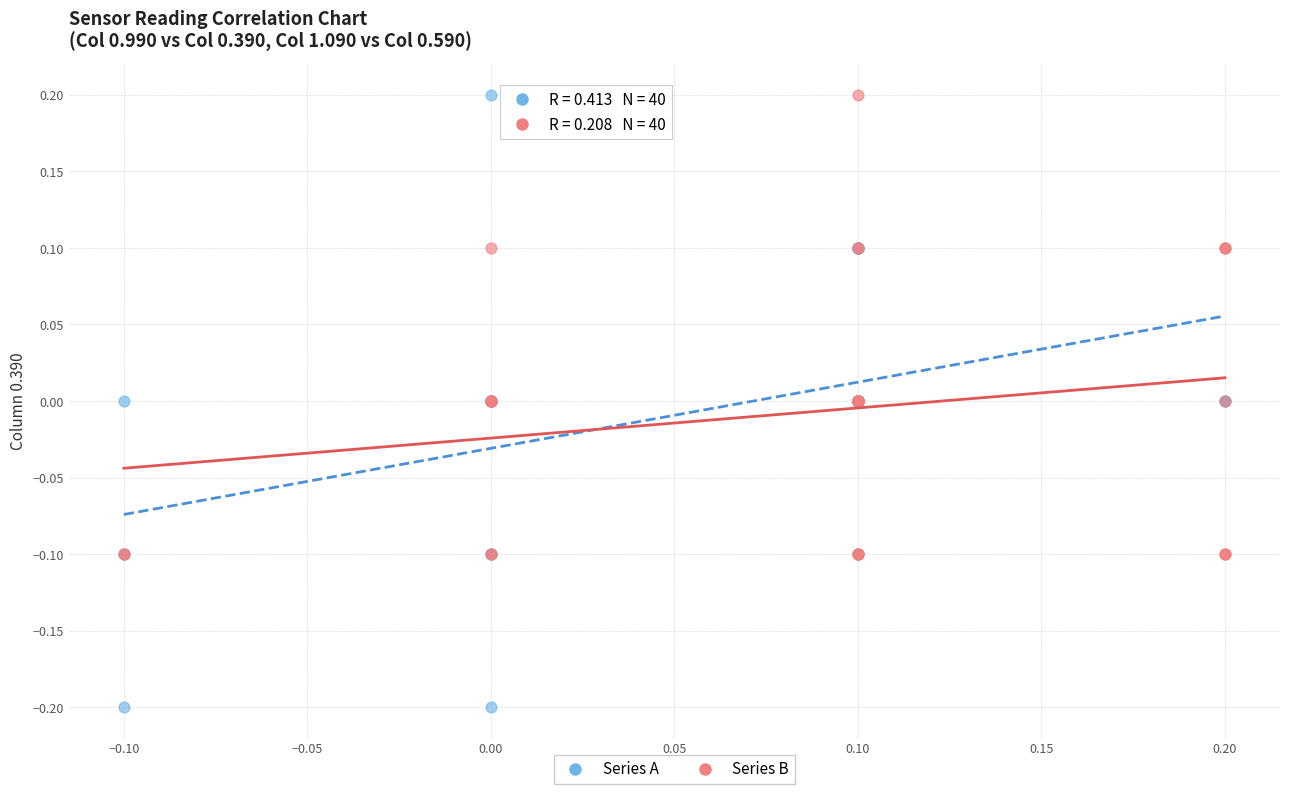

Which series reaches the minimum Y coordinate?

Series A